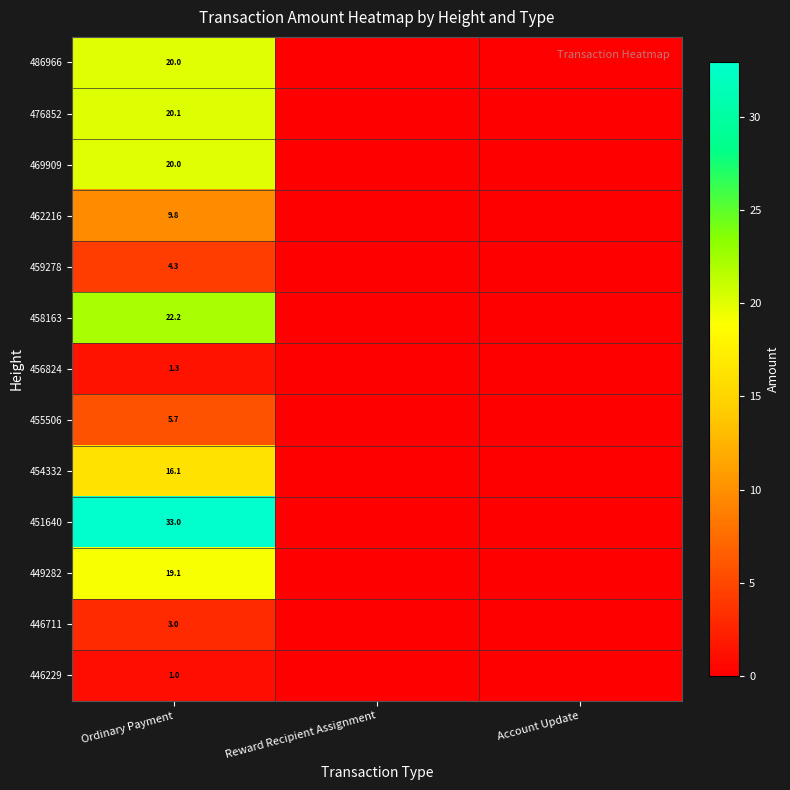

The value of 486966 at Ordinary Payment is 20.0. True or false?

True